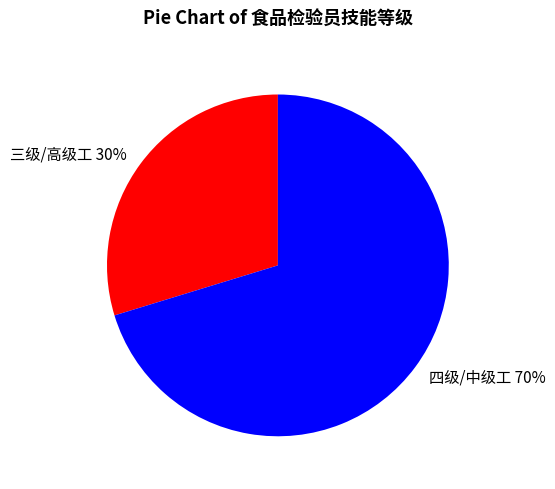

What is the smallest slice in the pie chart?

三级/高级工